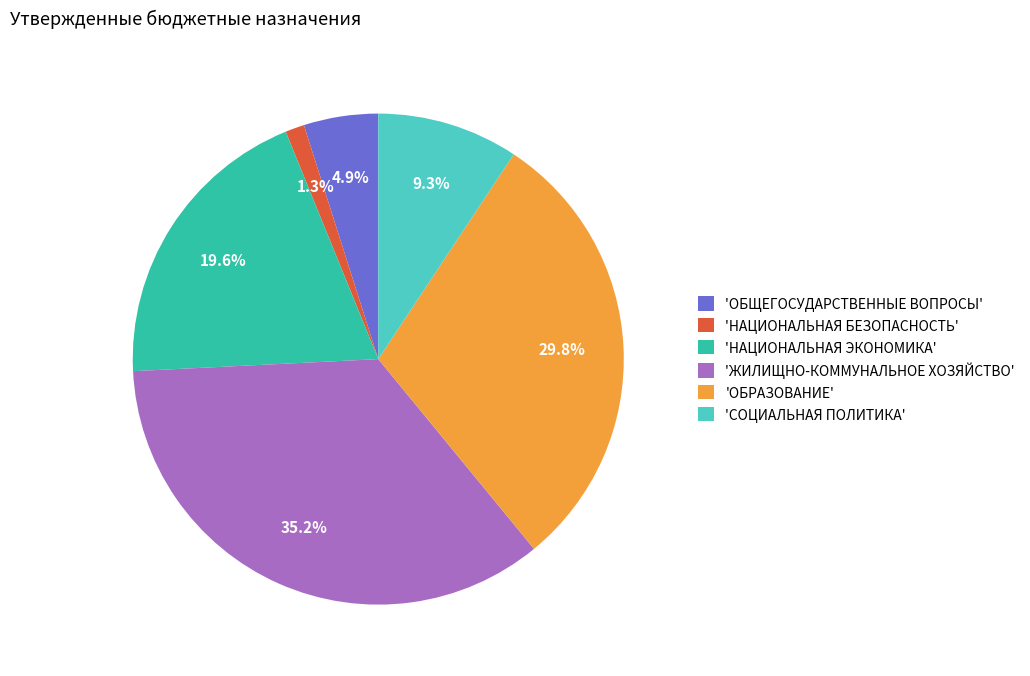

What percentage is NOT represented by 'ЖИЛИЩНО-КОММУНАЛЬНОЕ ХОЗЯЙСТВО'?

64.8%